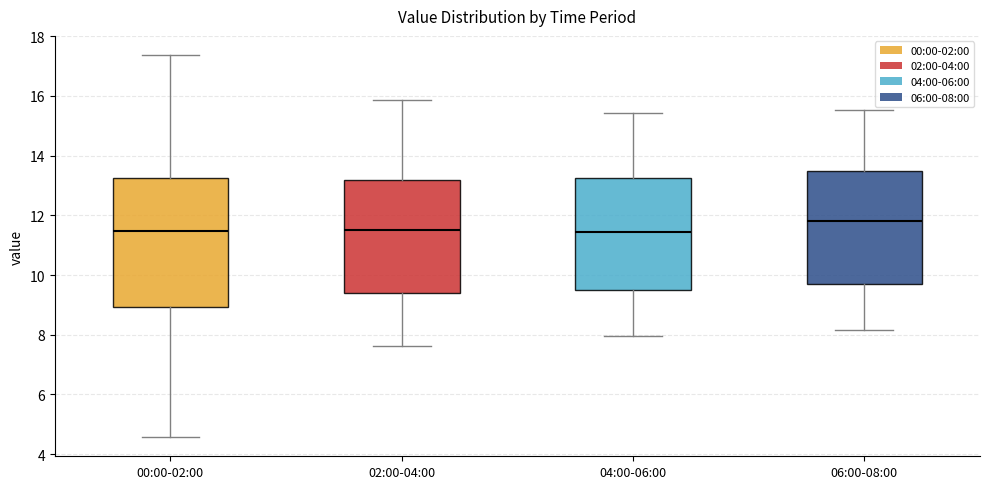

Which box's median line is the highest?

06:00-08:00